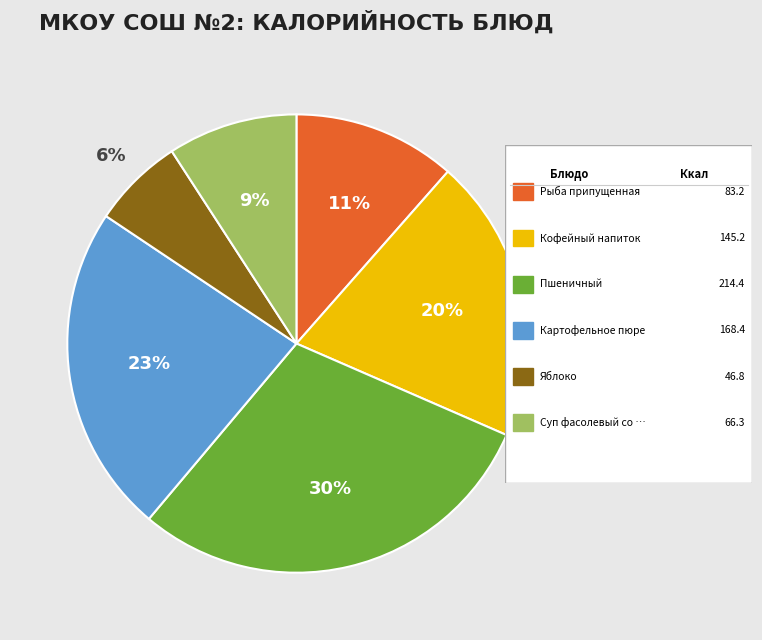

Does any single category account for the majority?

No